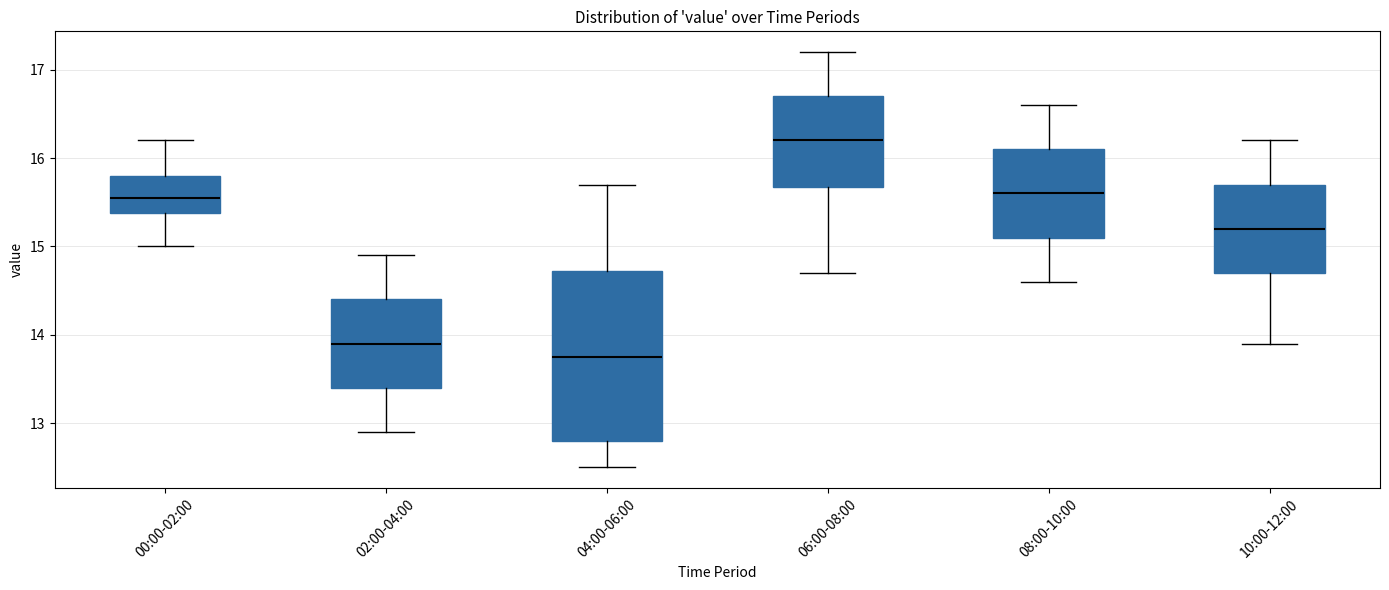

Reading left to right, read every box against the y-axis: the position of its median line, the range the box covers, and the ends of its whiskers. The values are not printed on the chart, so give them approximately, as read against the axis.

00:00-02:00: median 15.6, box 15.4 to 15.8, whiskers 15.0 to 16.2
02:00-04:00: median 13.9, box 13.4 to 14.4, whiskers 12.9 to 14.9
04:00-06:00: median 13.8, box 12.8 to 14.7, whiskers 12.5 to 15.7
06:00-08:00: median 16.2, box 15.7 to 16.7, whiskers 14.7 to 17.2
08:00-10:00: median 15.6, box 15.1 to 16.1, whiskers 14.6 to 16.6
10:00-12:00: median 15.2, box 14.7 to 15.7, whiskers 13.9 to 16.2